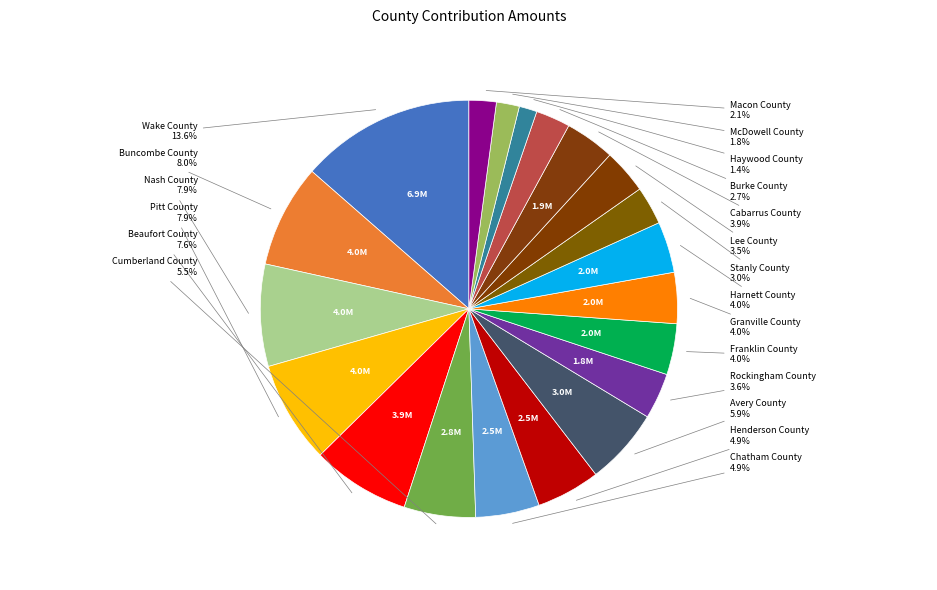

Which slice is the smallest?

Haywood County